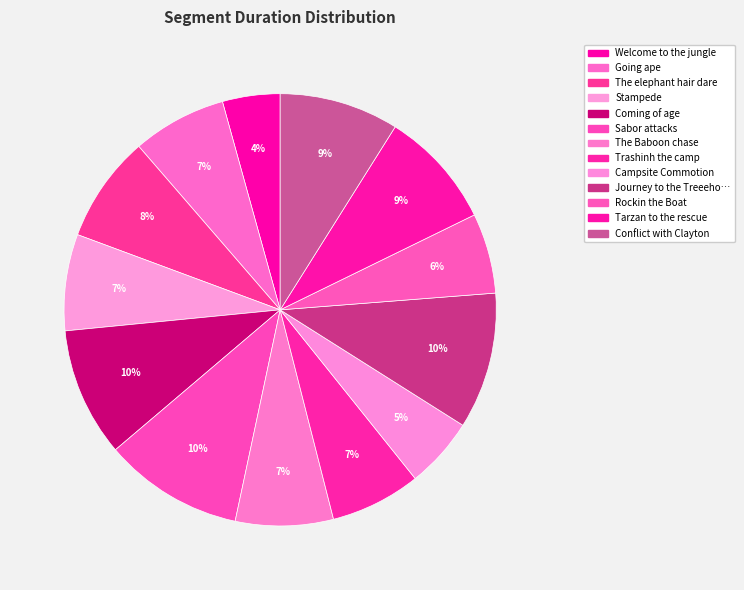

Which slice is the largest?

Sabor attacks